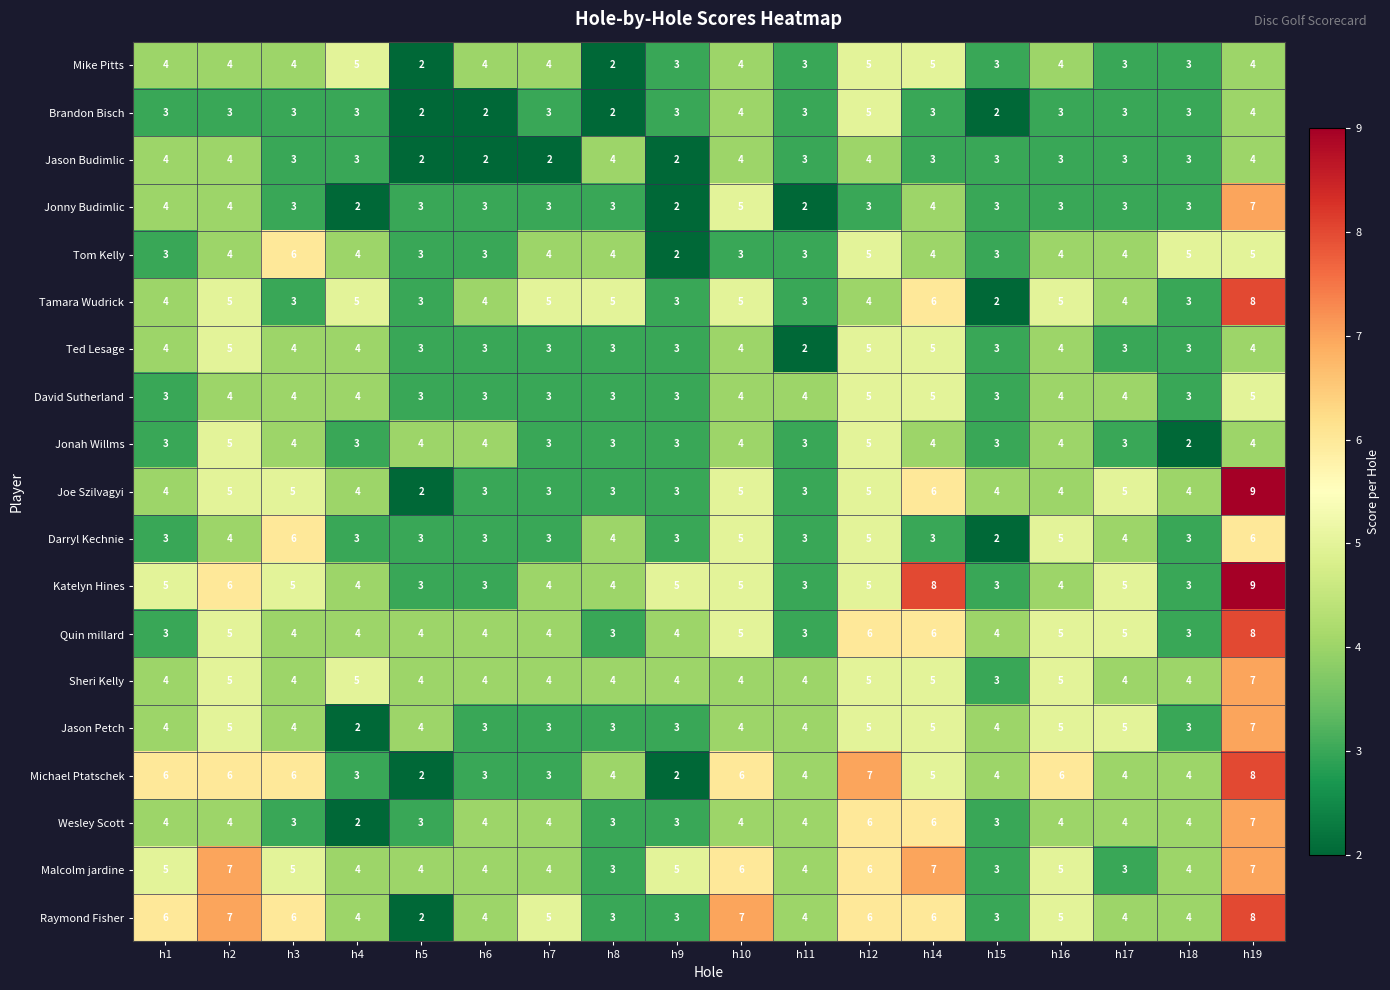

What is the difference between the maximum and second lowest values in the Quin millard series?

5